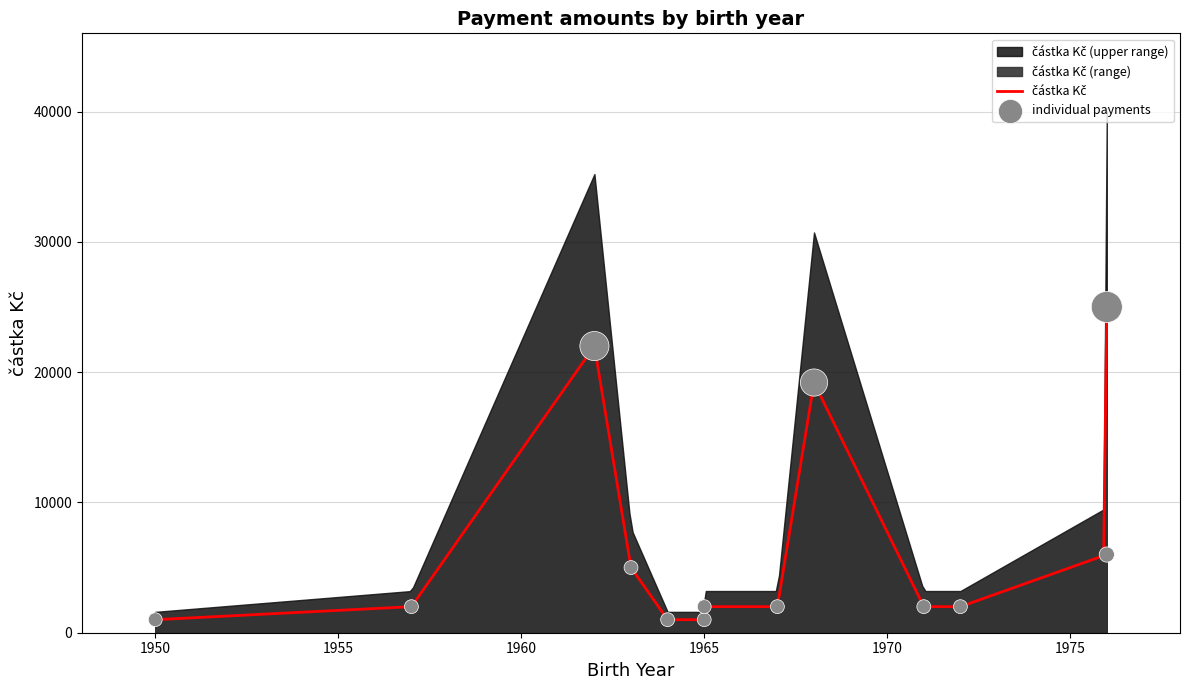

Approximately how many times larger is the value at 1972 compared to 1964?

2.0